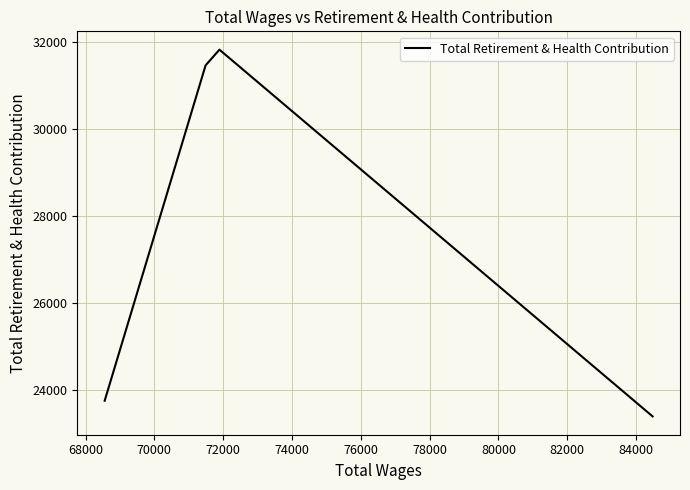

The value at 70000 is 54800. True or false?

False